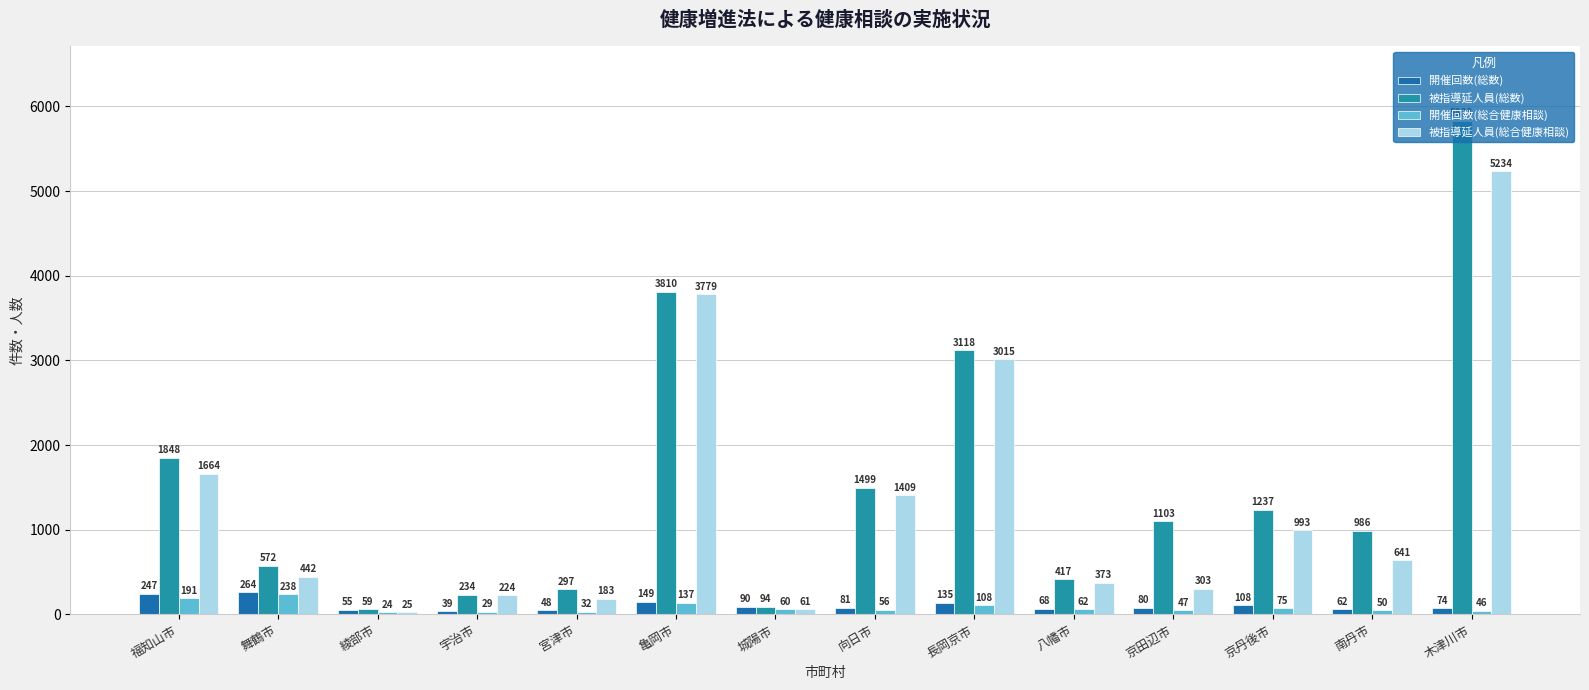

Is it true that 被指導延人員(総合健康相談) equals 2626 at 福知山市?

False